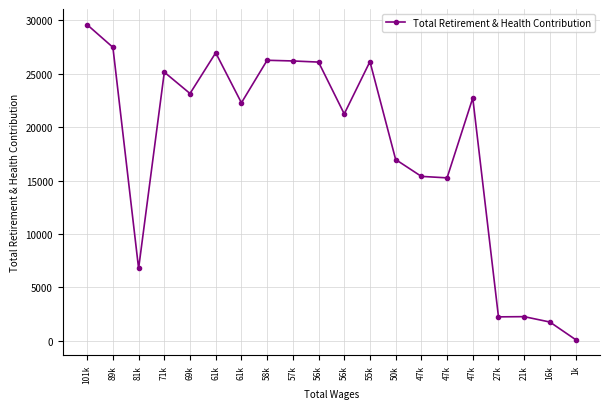

What is the approximate value at 21k, to the nearest 10?

2270